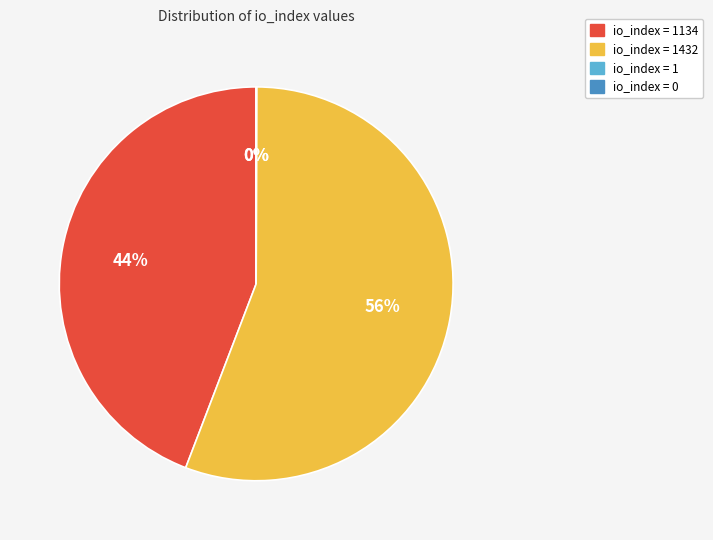

Is there any slice that represents more than half of the pie?

Yes